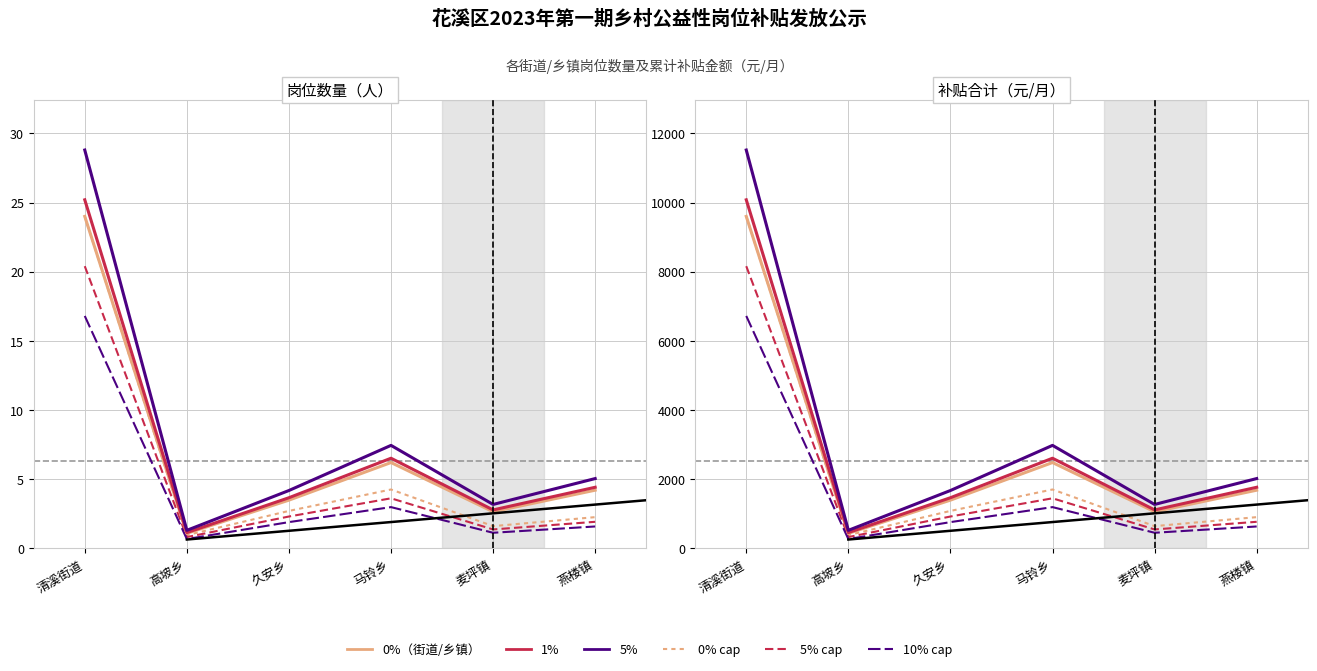

What is the label of the 5th point from the right?

高坡乡